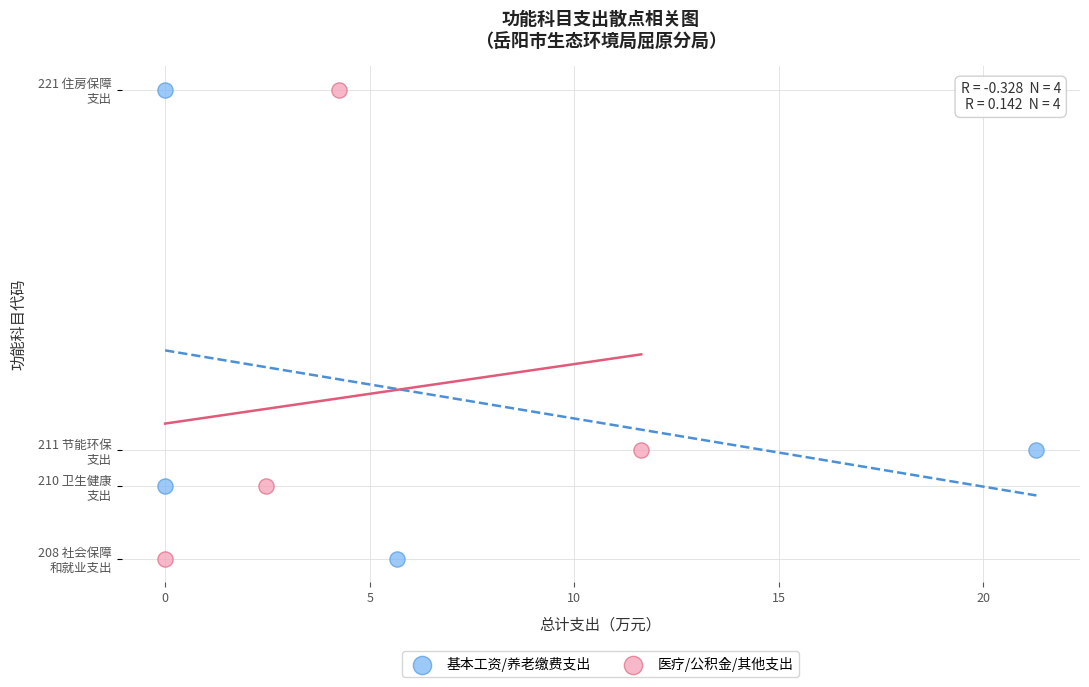

What are all the series names shown in the legend?

基本工资/养老缴费支出, 医疗/公积金/其他支出